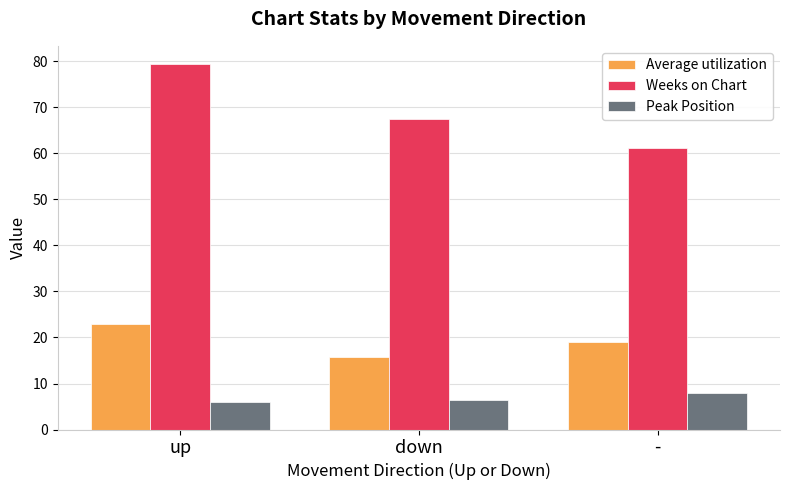

Reading left to right, extract all data points from this chart.

Average utilization: 22.9	15.7	19.0
Weeks on Chart: 79.4	67.4	61.1
Peak Position: 5.9	6.4	7.9